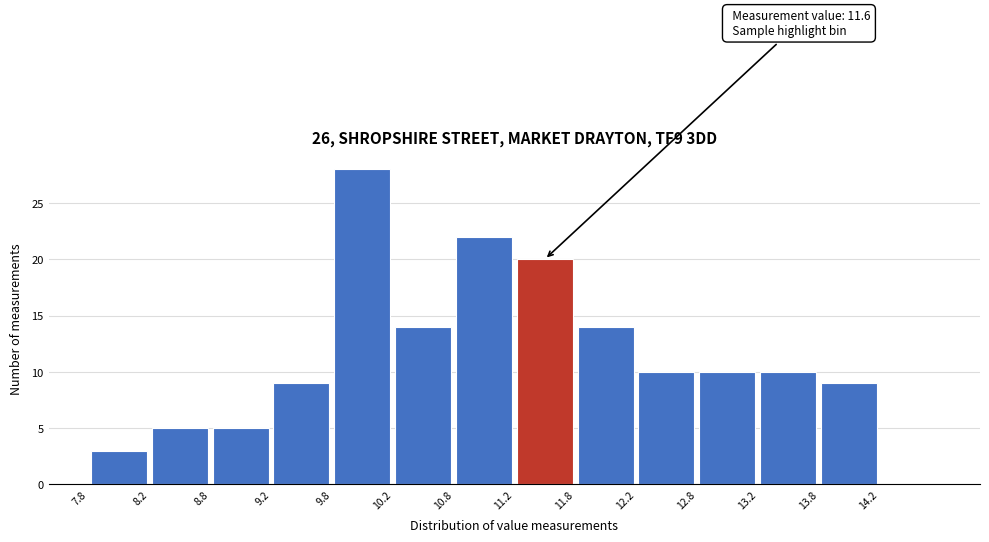

Over which range of the x-axis is the bar tallest?

9.75 to 10.25